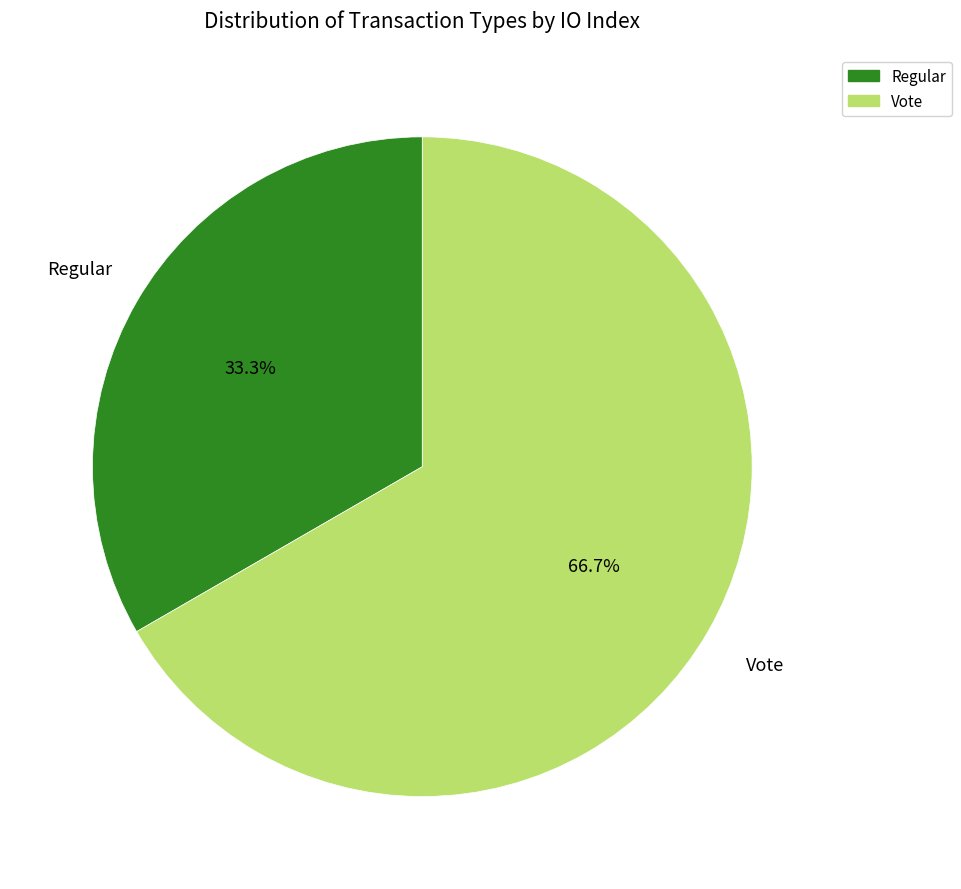

To the nearest percent, what is the difference between the Regular and Vote slice percentages?

33%